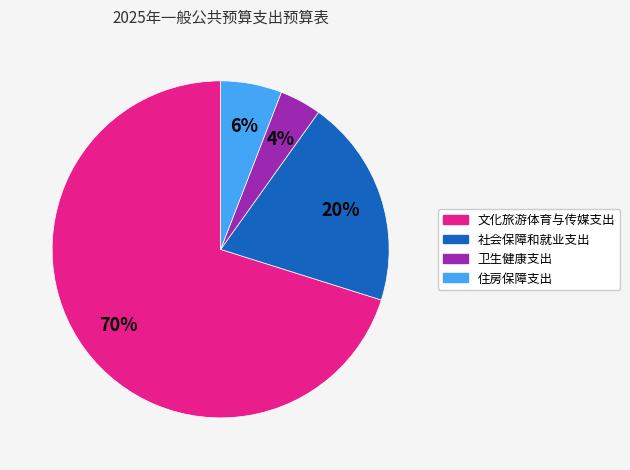

Is it true that 住房保障支出 is 6% of the pie?

True